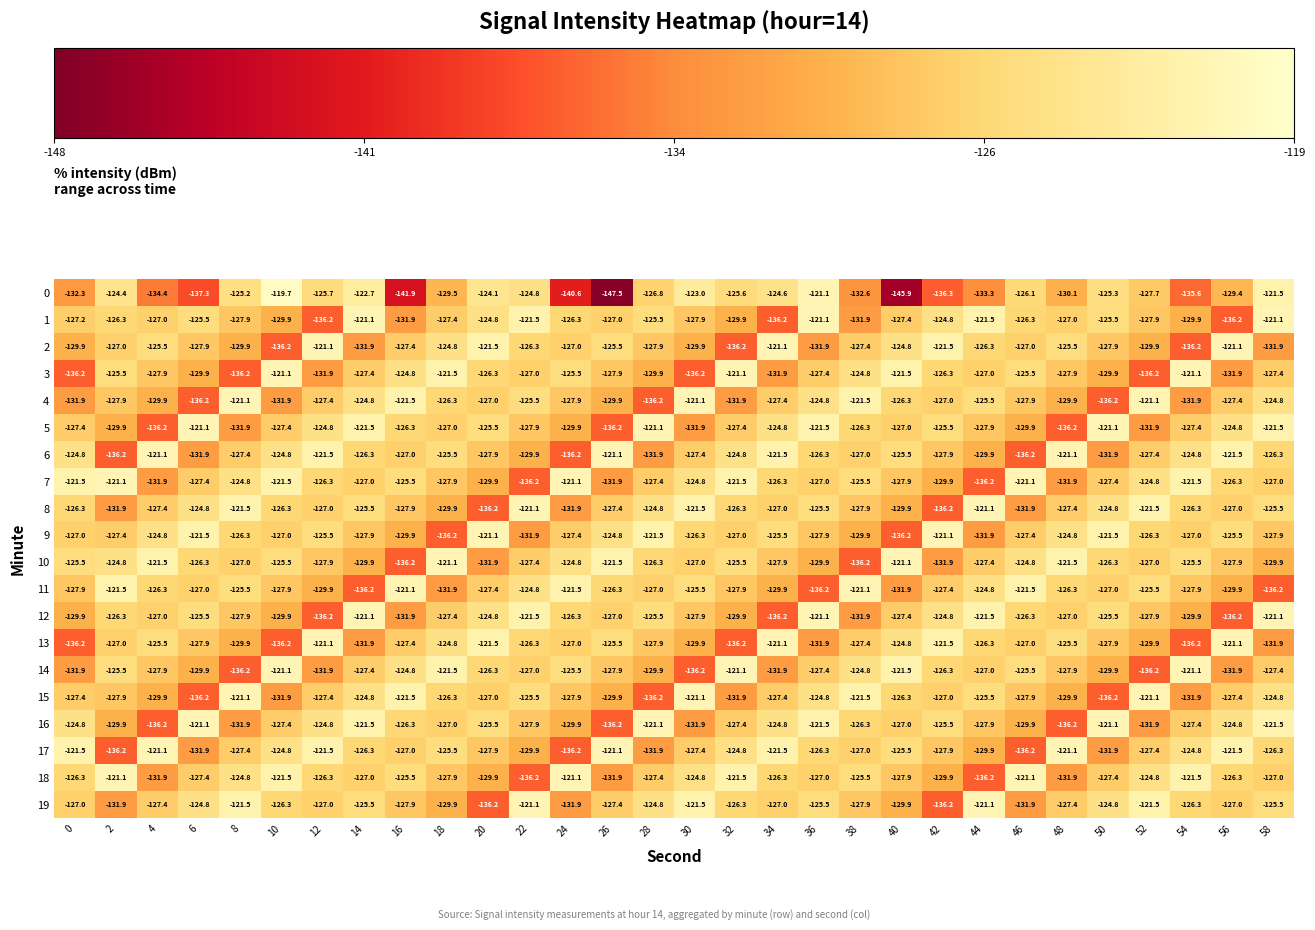

What is the sum of the 19 values at 46 and 28?

-256.7